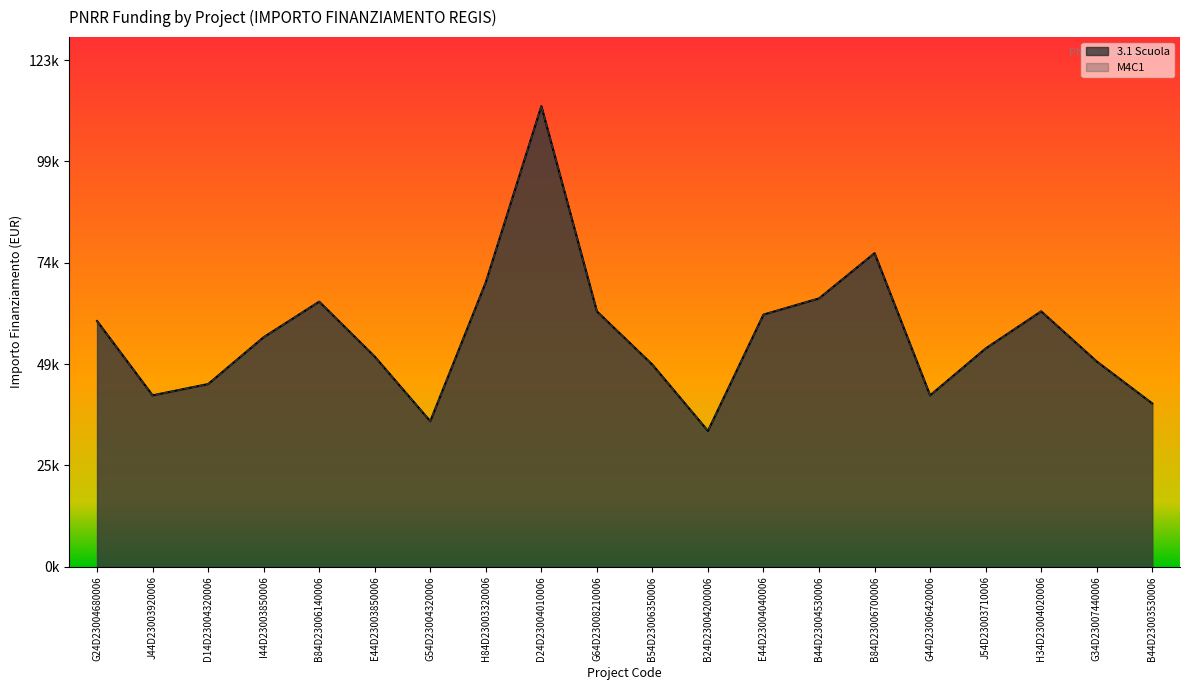

What is the difference between the maximum and second lowest values in the 3.1 Scuola series?

76596.7